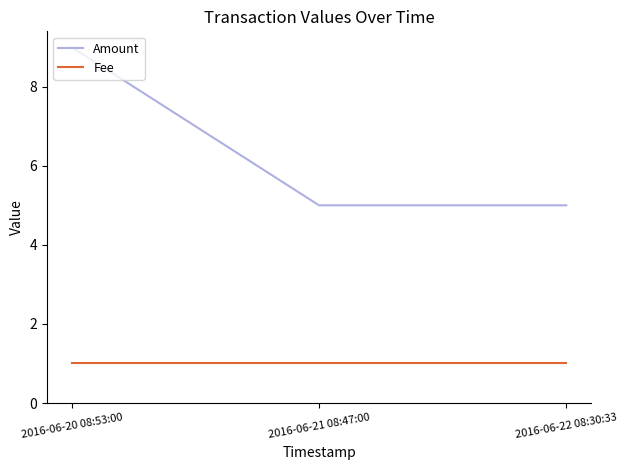

The Fee series shows 1 at 2016-06-21 08:47:00. True or false?

True